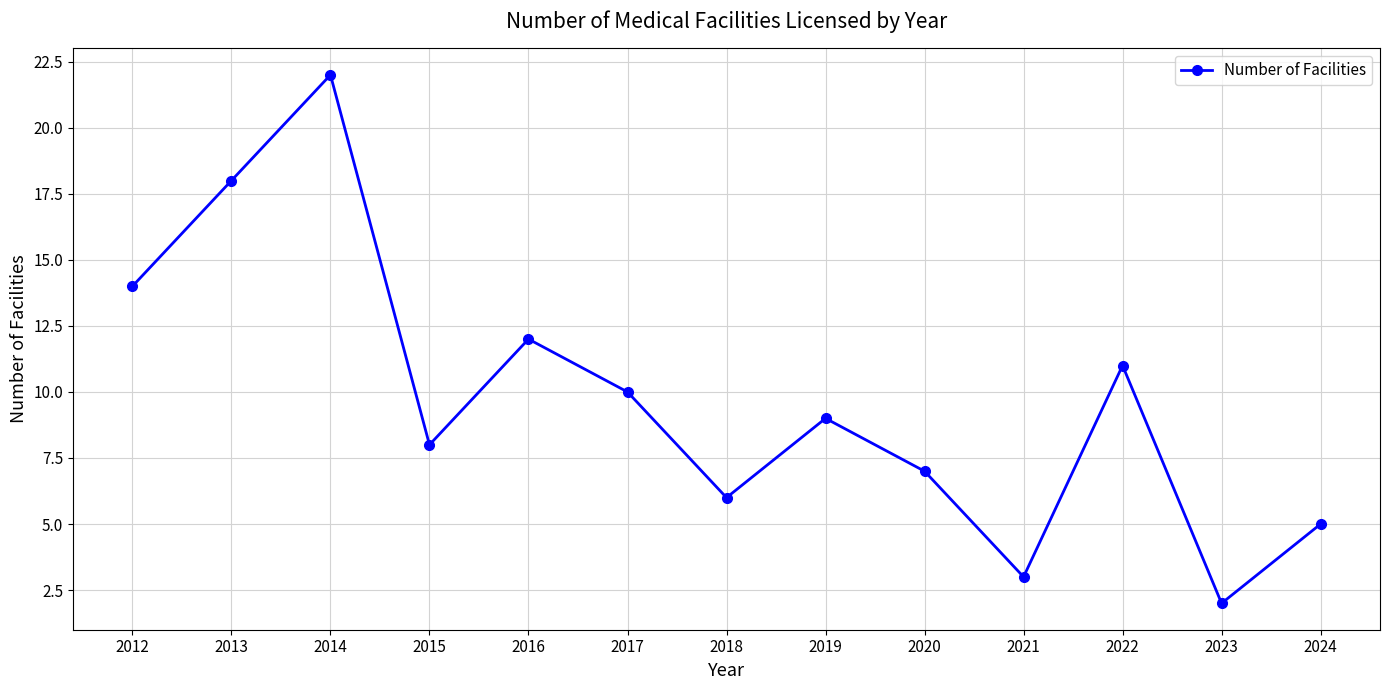

The value at 2013 is 18. True or false?

True